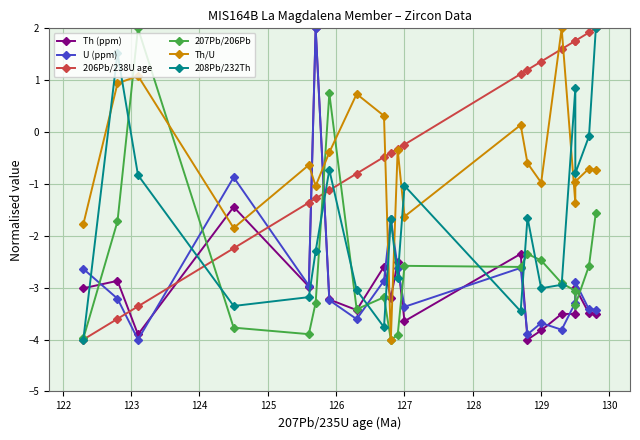

What is the label of the 5th point from the left?

125